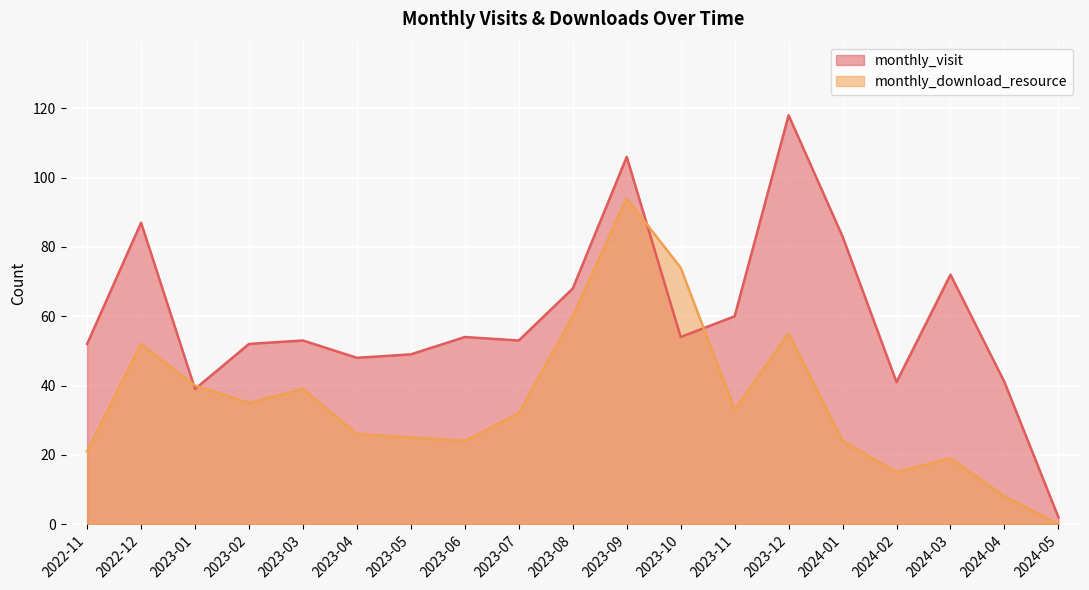

How many interior local peaks does the monthly_download_resource series have?

5